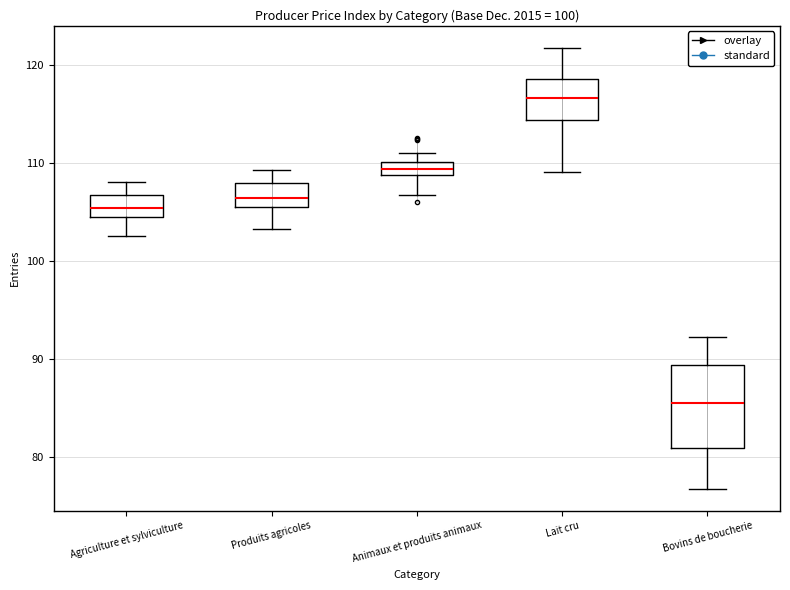

Which box has the highest median line?

Lait cru